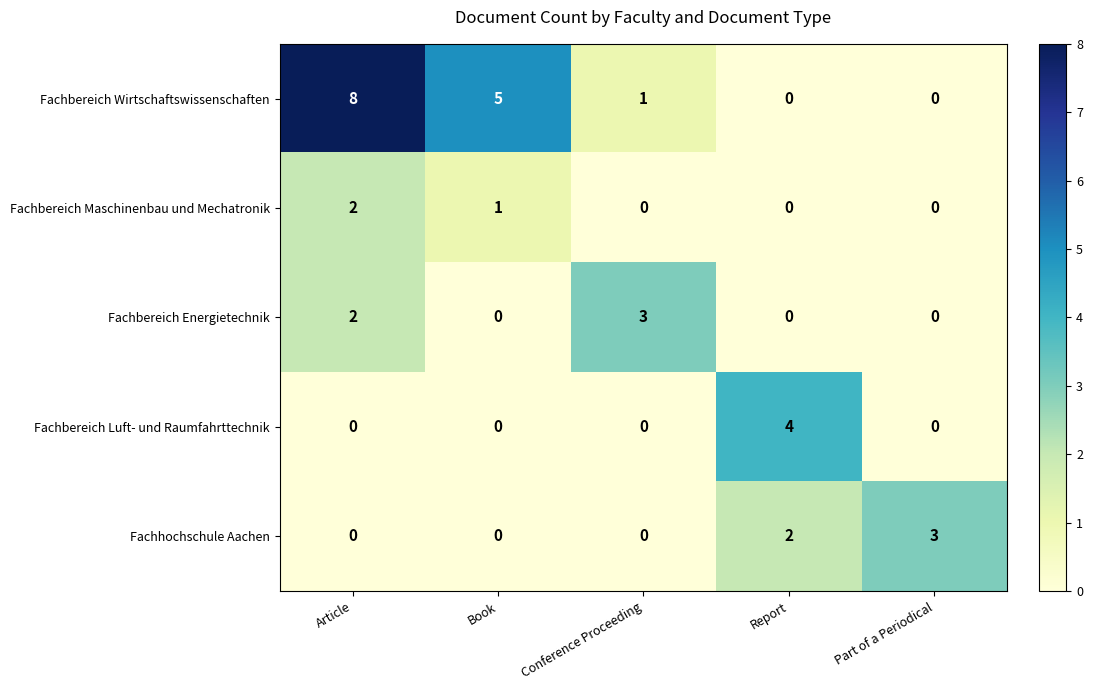

What is the difference between the maximum and second lowest values in the Fachbereich Luft- und Raumfahrttechnik series?

4